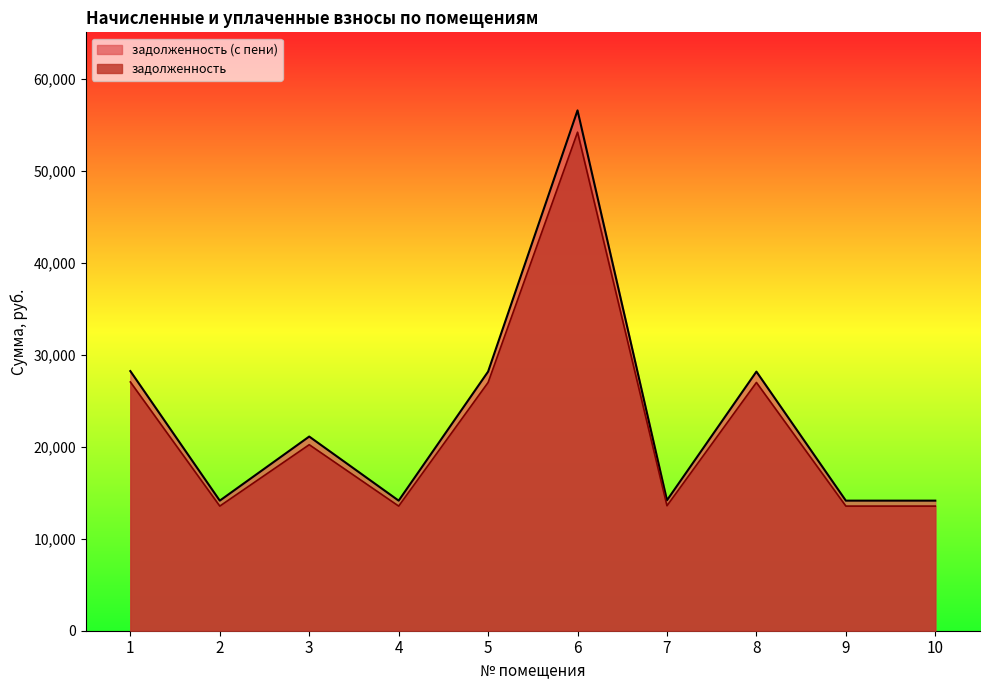

What is the sum of all задолженность values?

223361.5